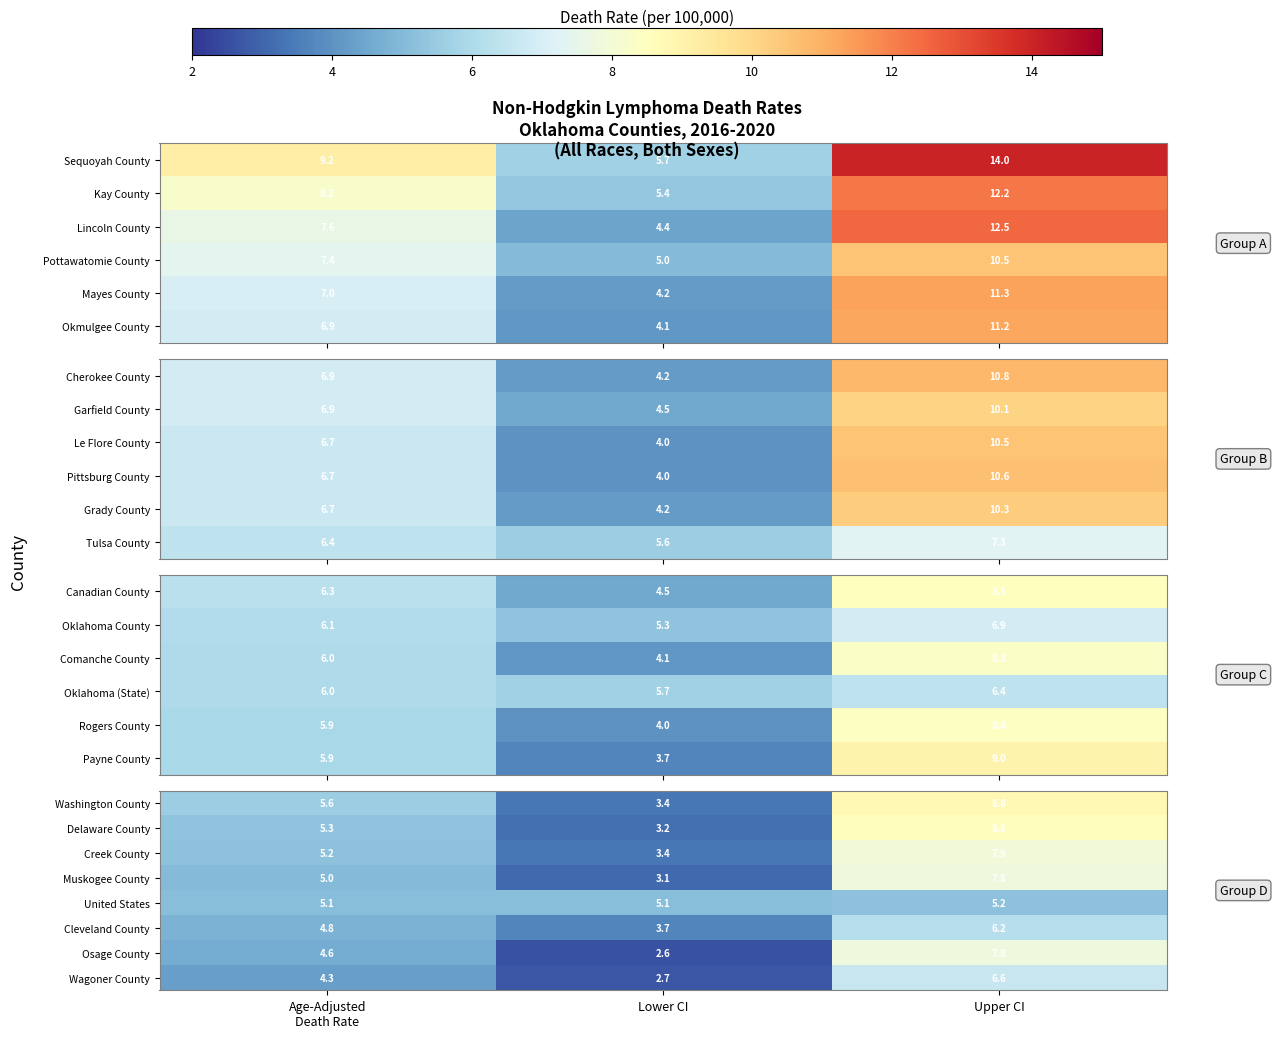

What is the maximum value for United States?

5.2